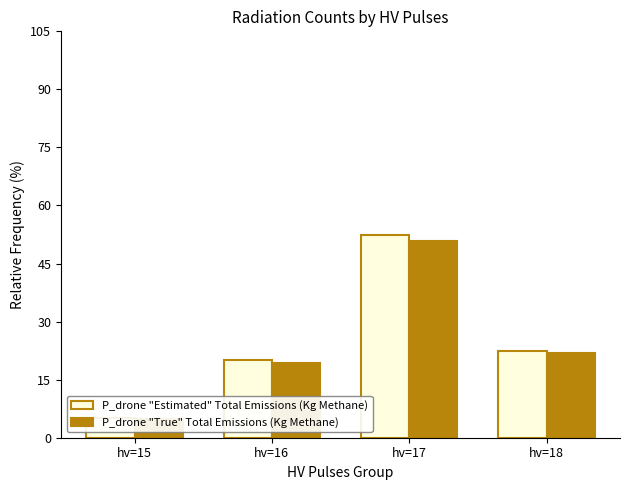

Which label corresponds to the largest value in the chart?

hv=17